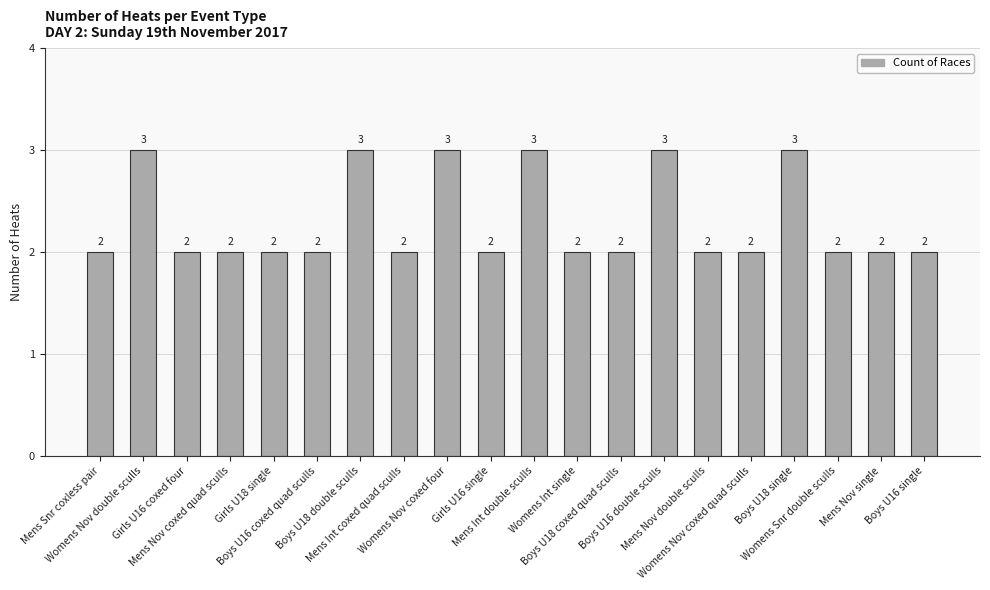

What value does the data have at Womens Snr double sculls?

2